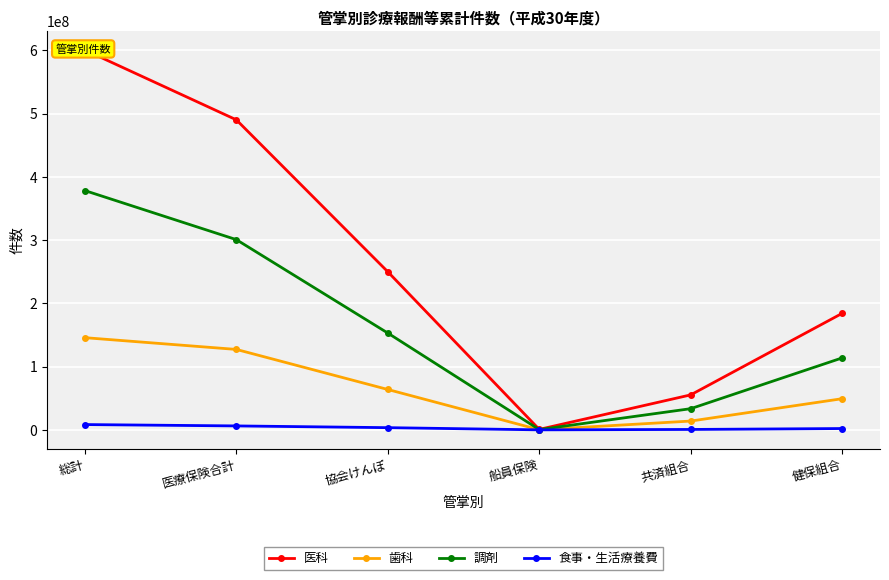

What is the difference between the maximum and minimum values in the 歯科 series?

145539847